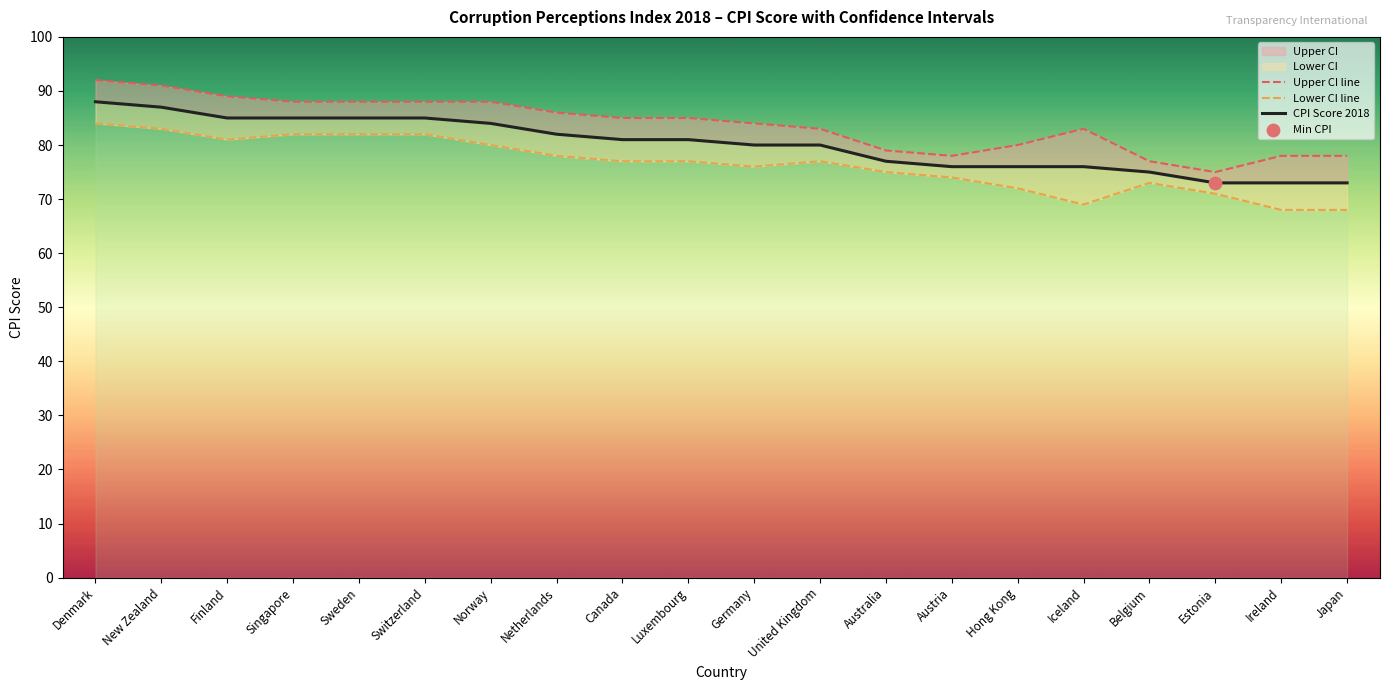

At how many categories does at least one series exceed 83?

11